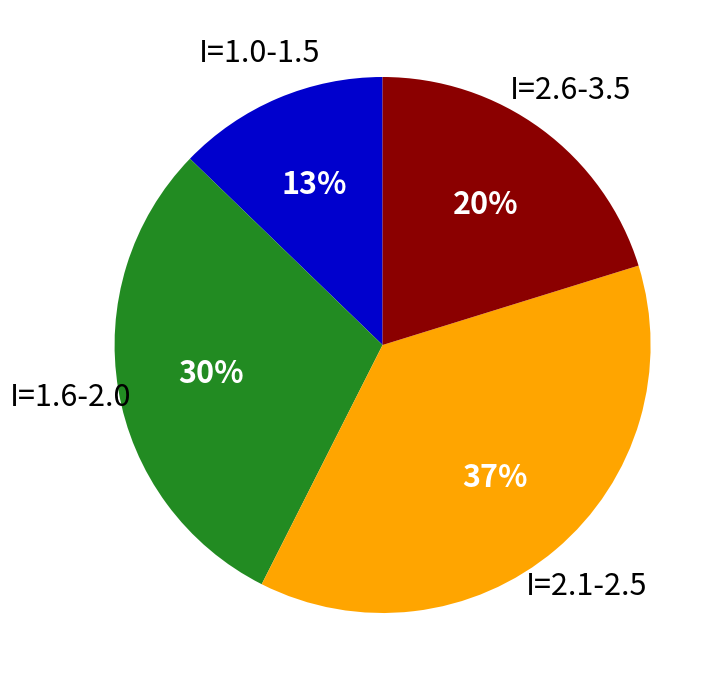

Which has a higher value, I=2.6-3.5 or I=1.6-2.0?

I=1.6-2.0